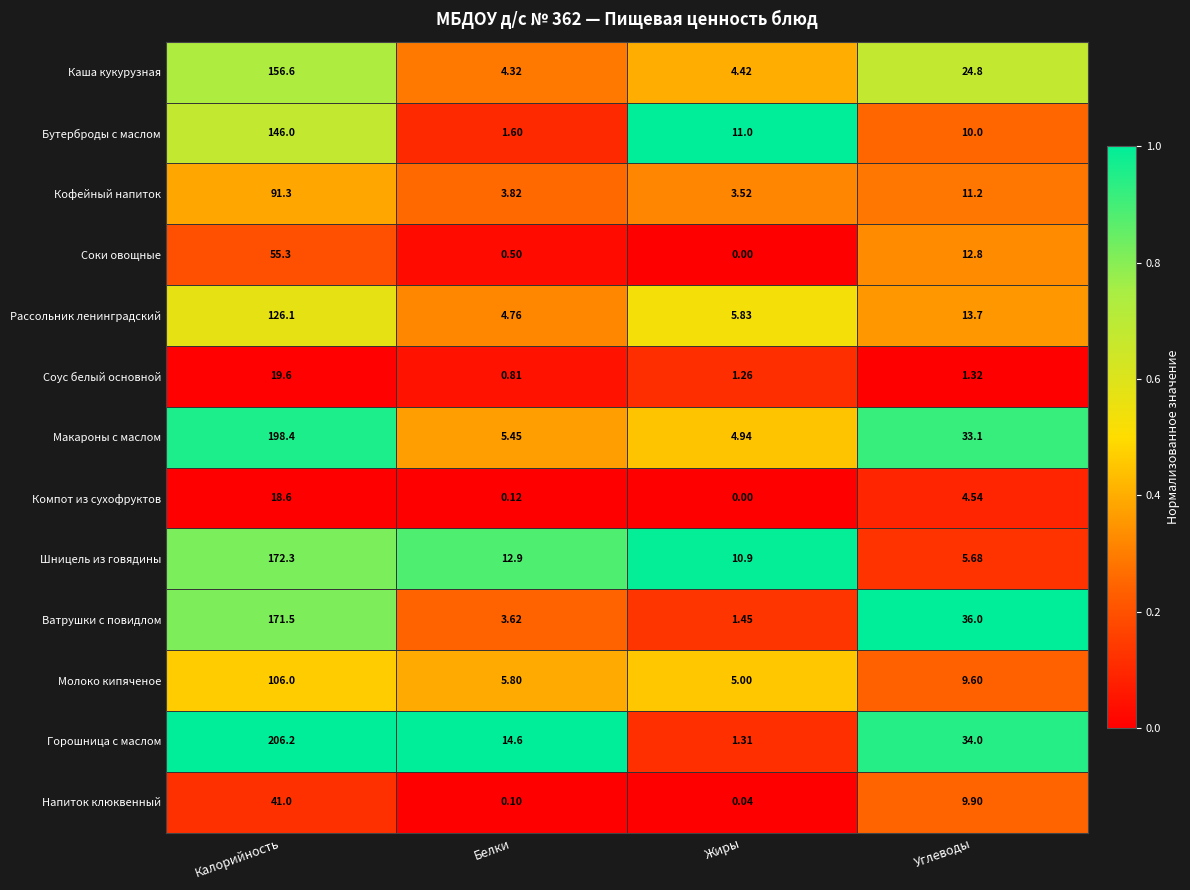

How many distinct data groups are displayed?

13